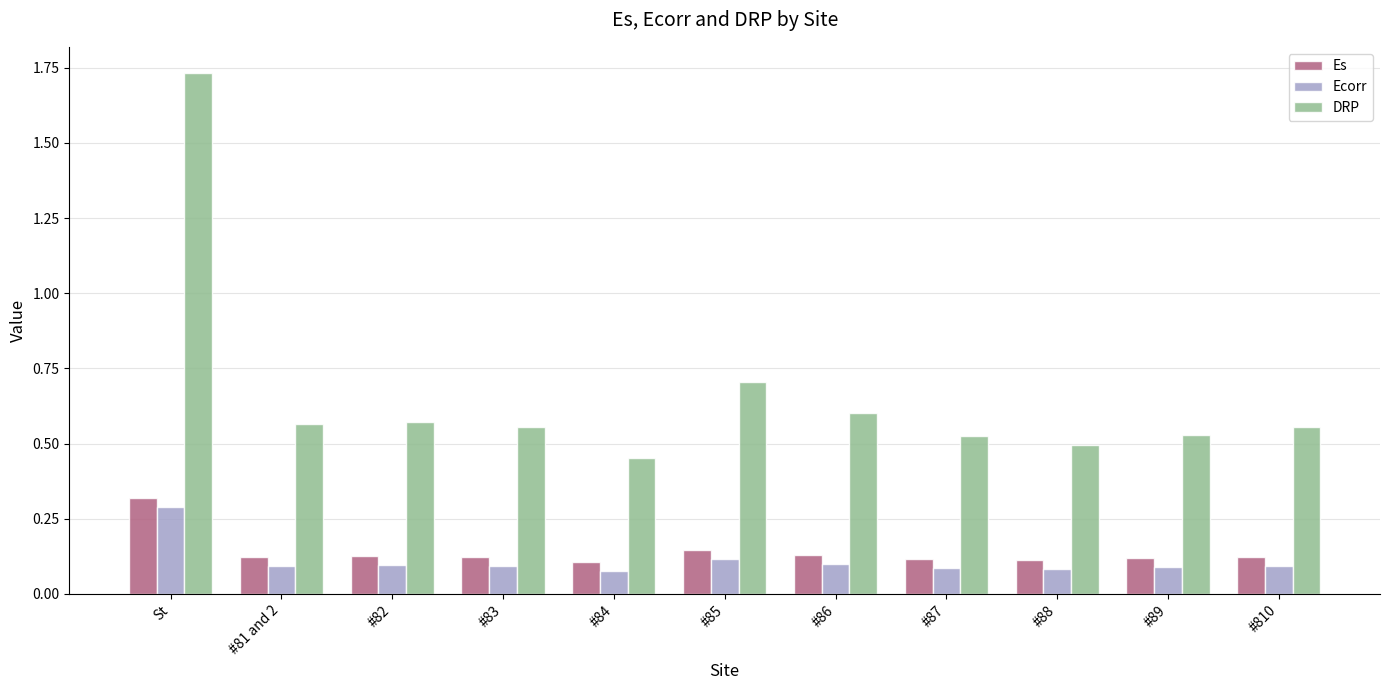

At which category is the sum across all series the highest?

St